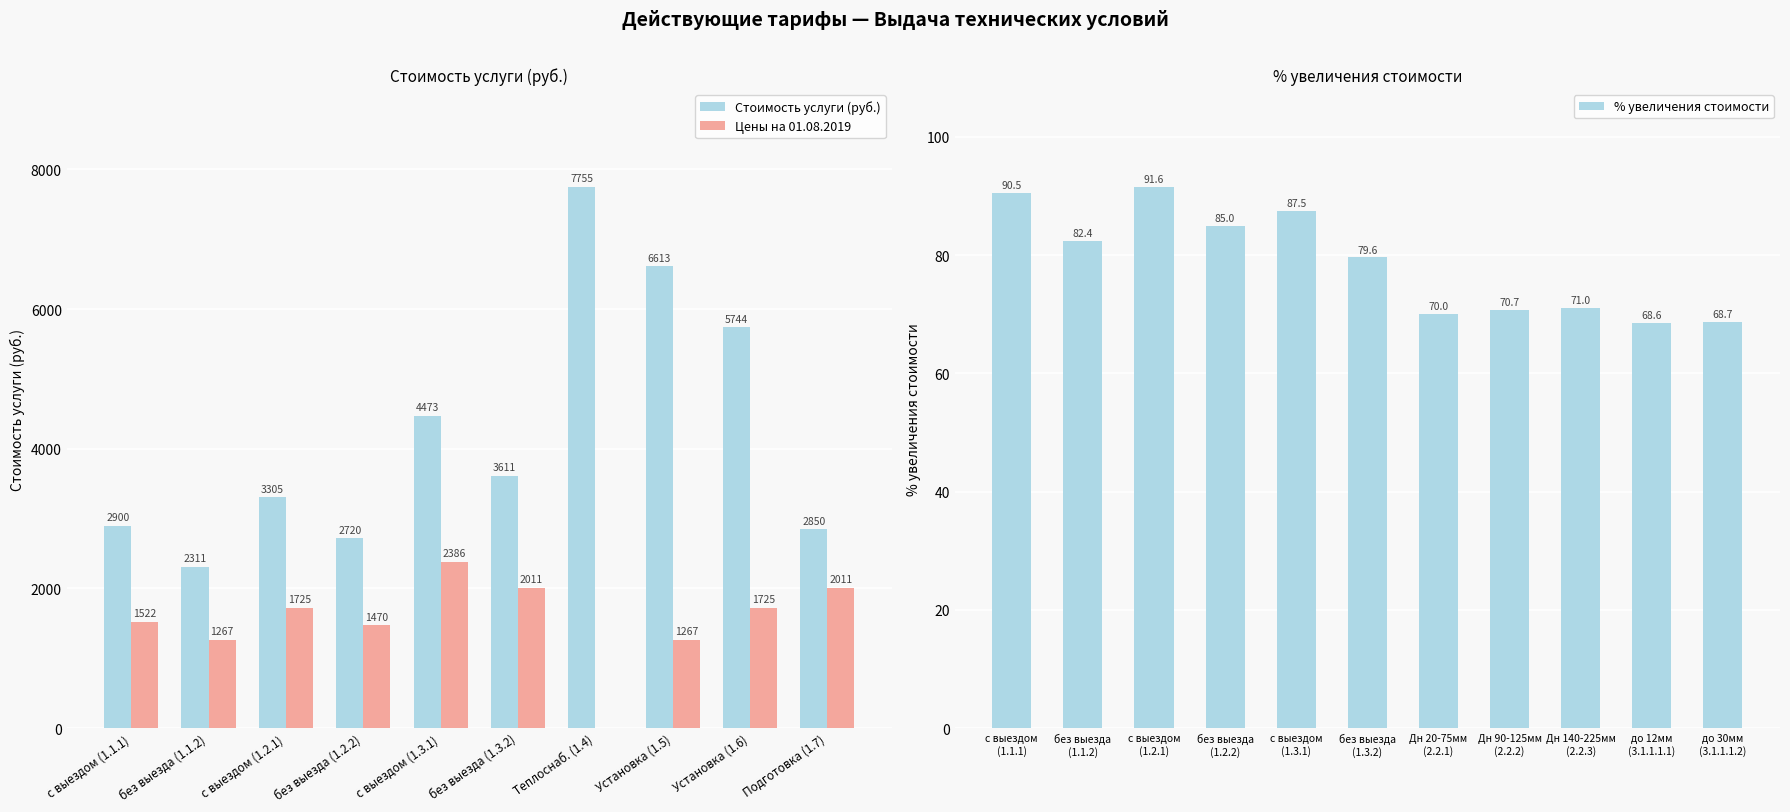

What are all the series names shown in the legend?

Стоимость услуги (руб.), Цены на 01.08.2019